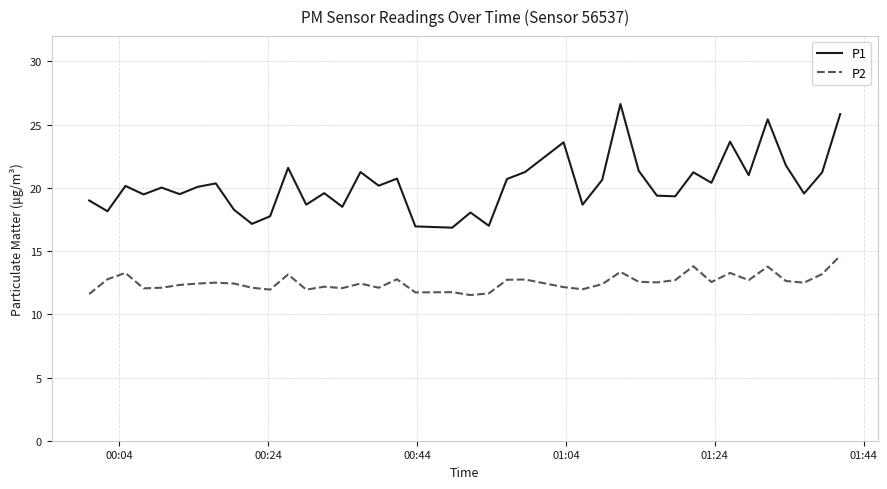

What is the greatest value displayed?

26.6